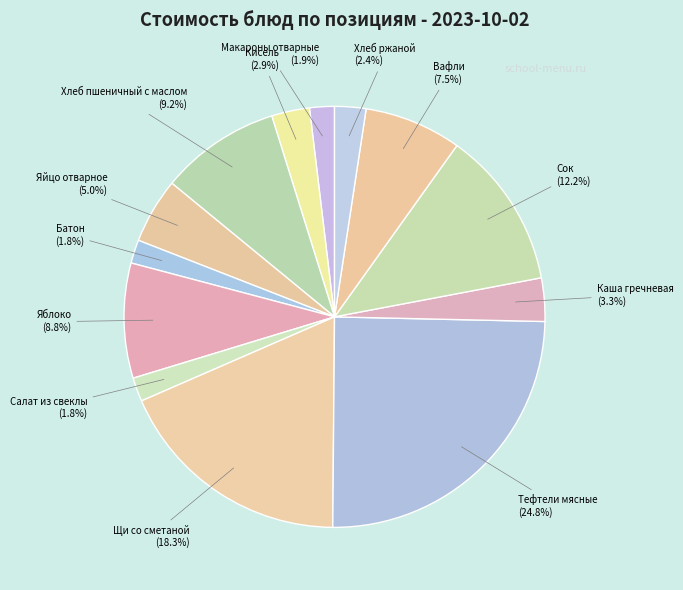

What is the ratio of the value at Макароны отварные to the value at Кисель?

0.7